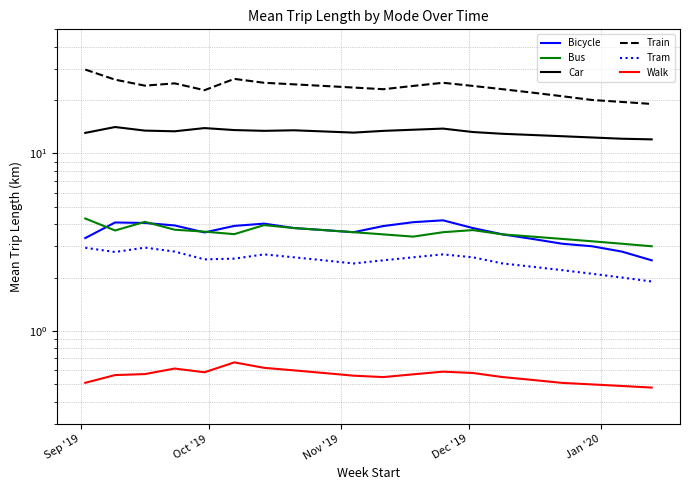

Which series has the largest total across all categories?

Train